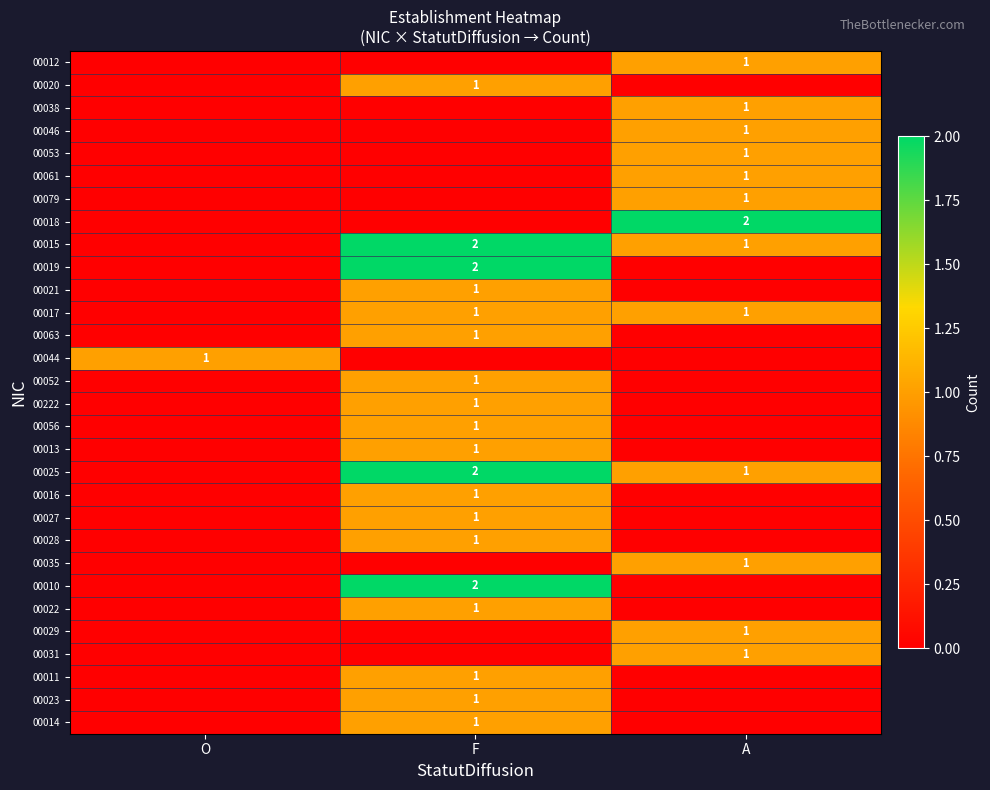

Is it true that 00031 equals 1 at A?

True